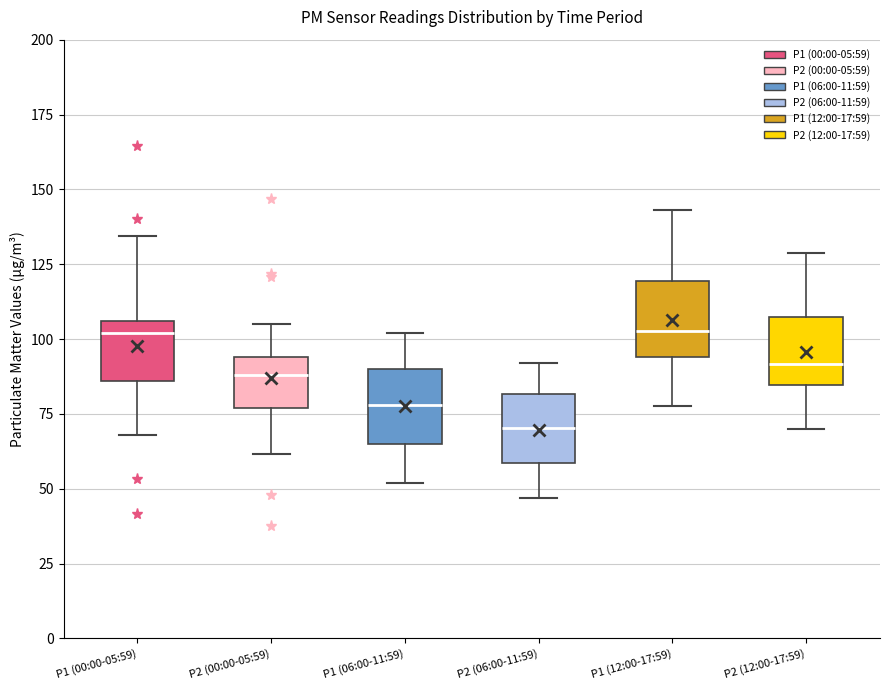

Where is the upper edge of the box for P2 (00:00-05:59) on the y-axis? The values are not printed on the chart, so give them approximately, as read against the axis.

95